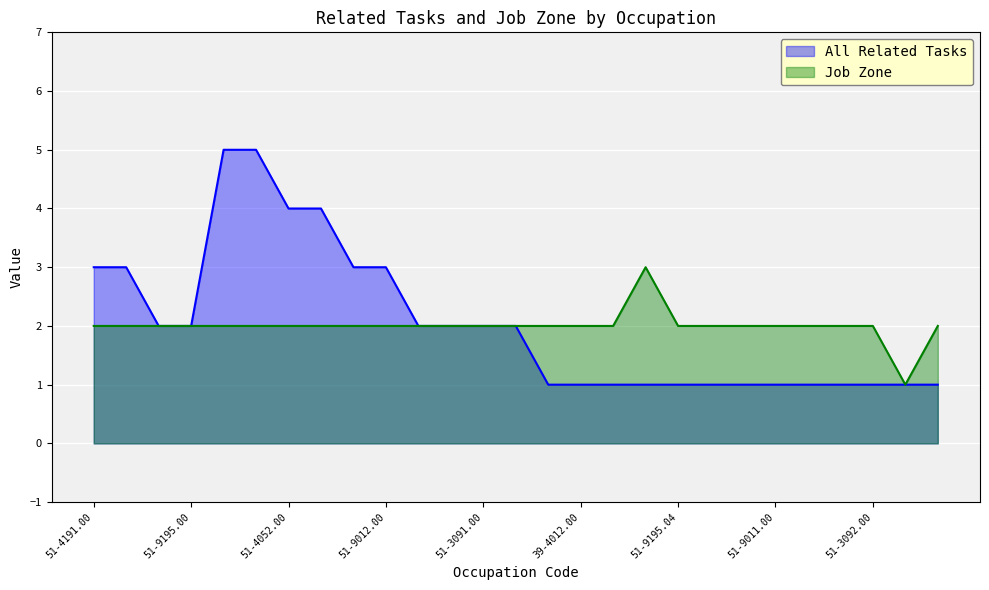

Where is Job Zone nearest to the value 2?

51-4191.00